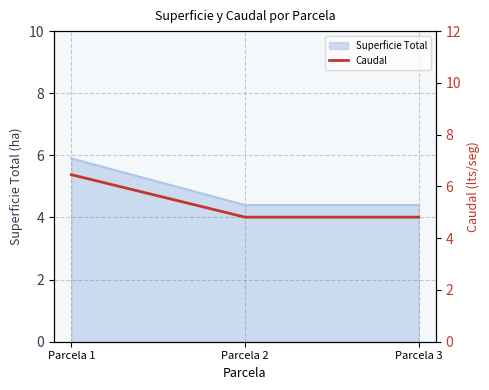

Is it true that Superficie Total equals 4.4 at Parcela 2?

True